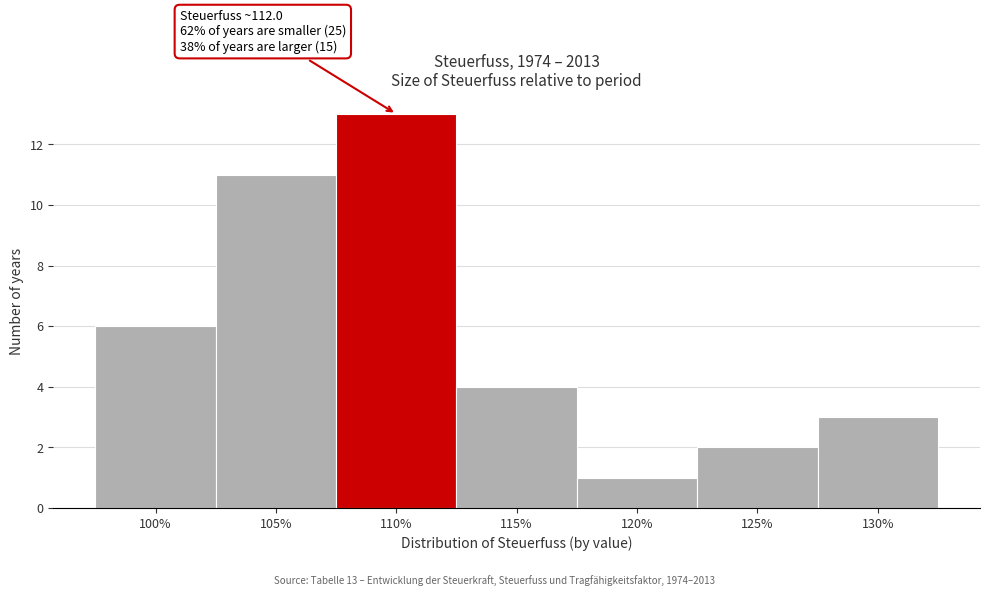

Reading left to right, list all the values displayed in this chart.

6	11	13	4	1	2	3